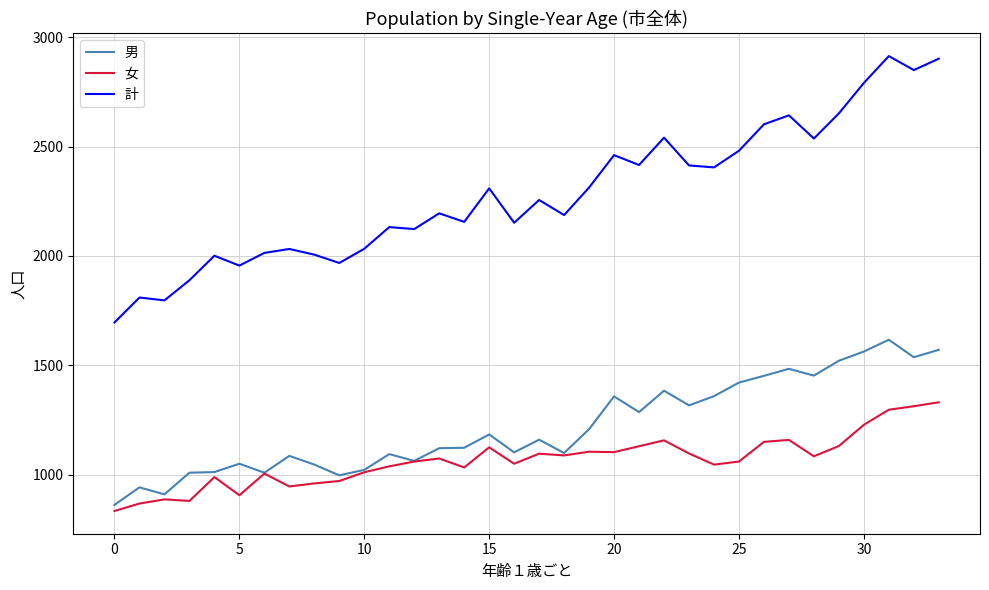

Rank the series by their maximum value, from highest to lowest.

計, 男, 女